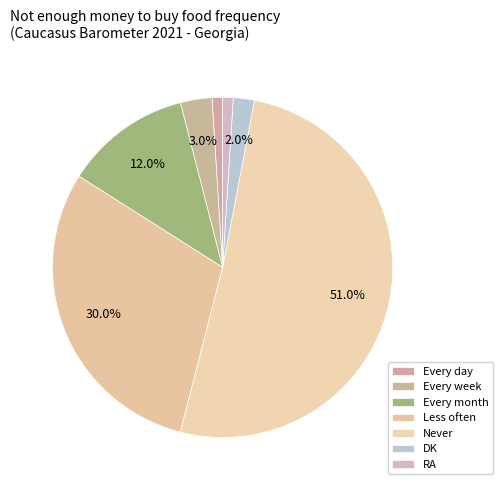

How many segments does this pie chart have?

7